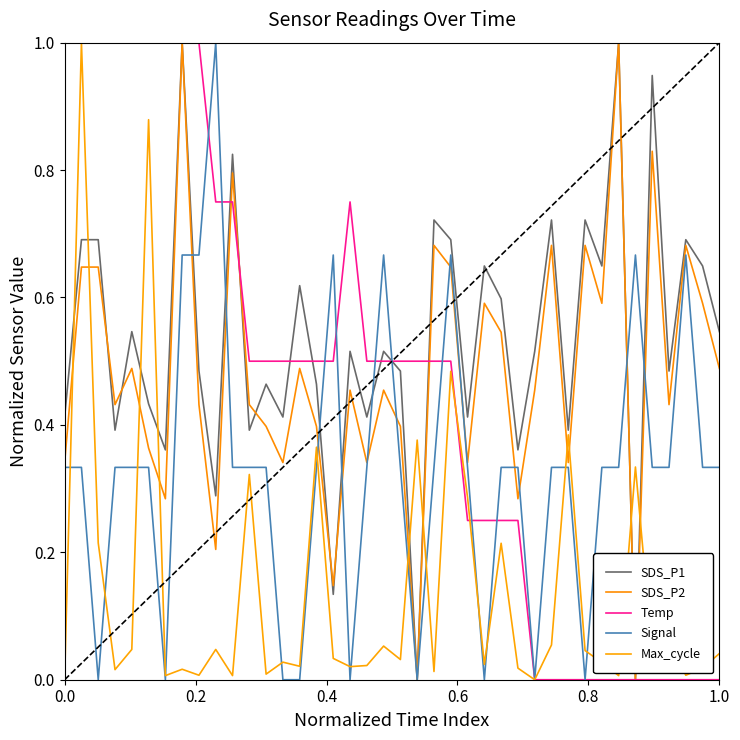

How many lines are shown in the chart?

5